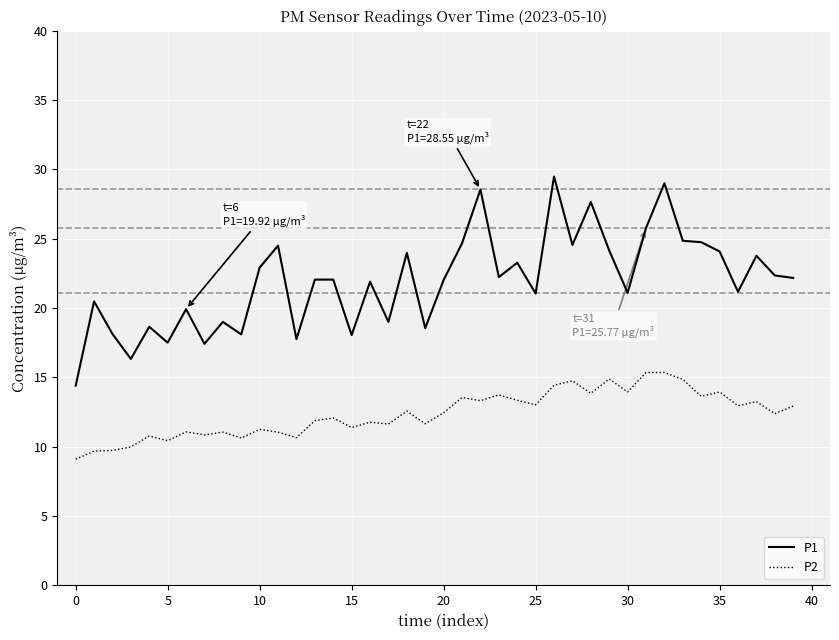

True or false: P1 and P2 intersect in this chart.

False